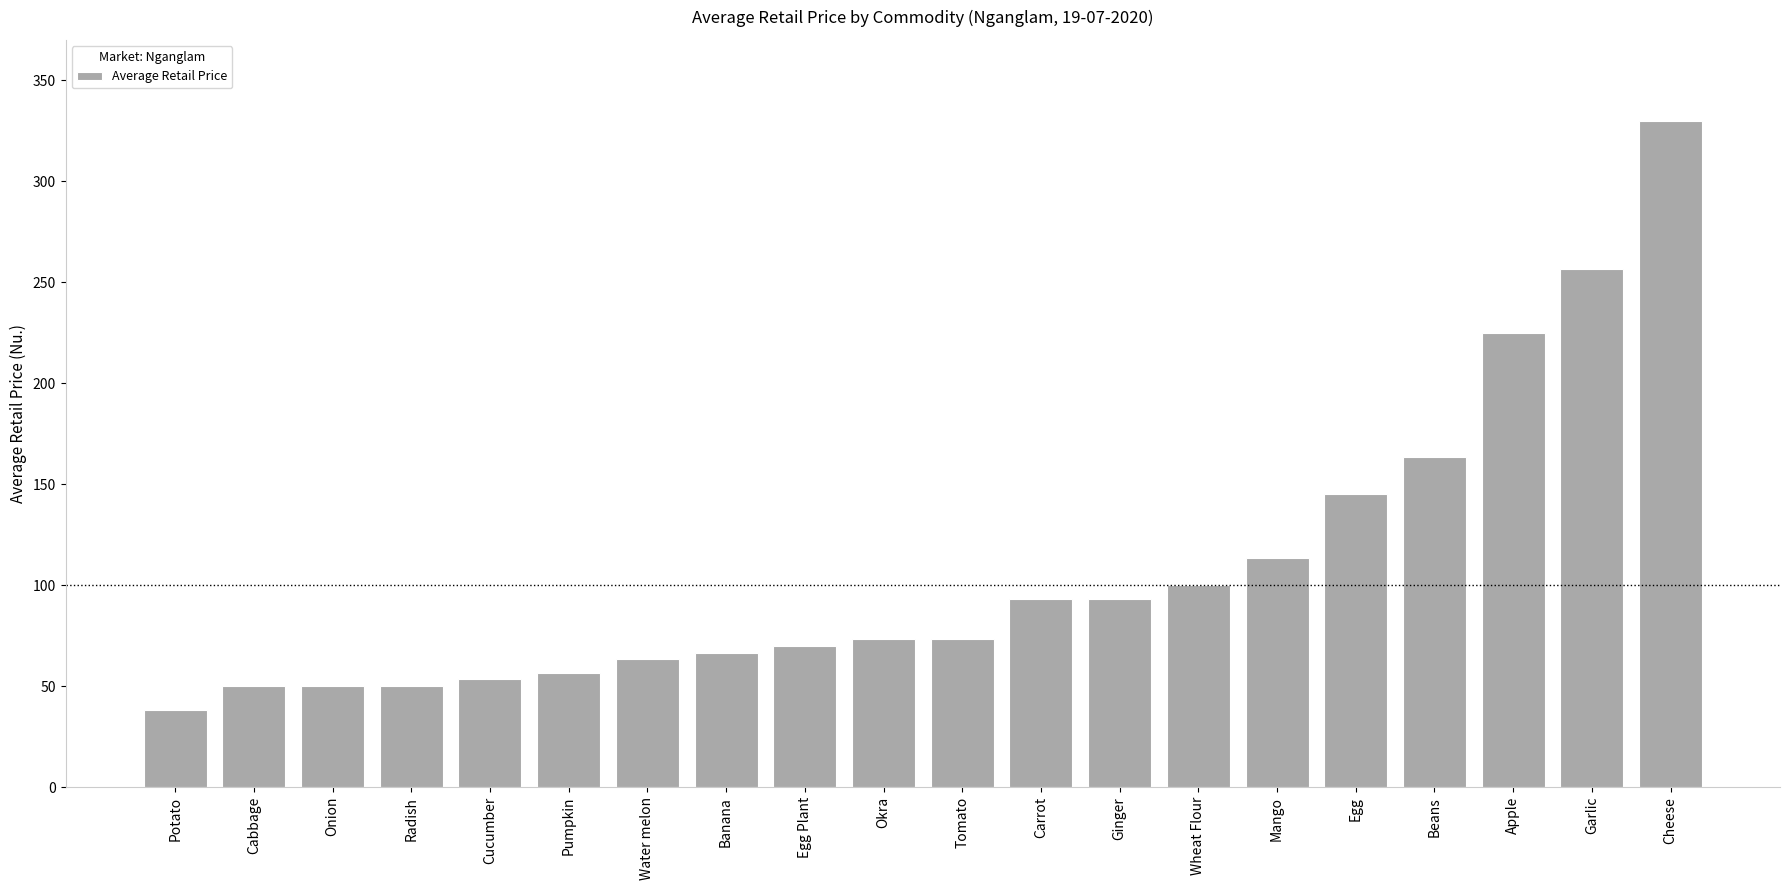

How many bars are there in total?

20